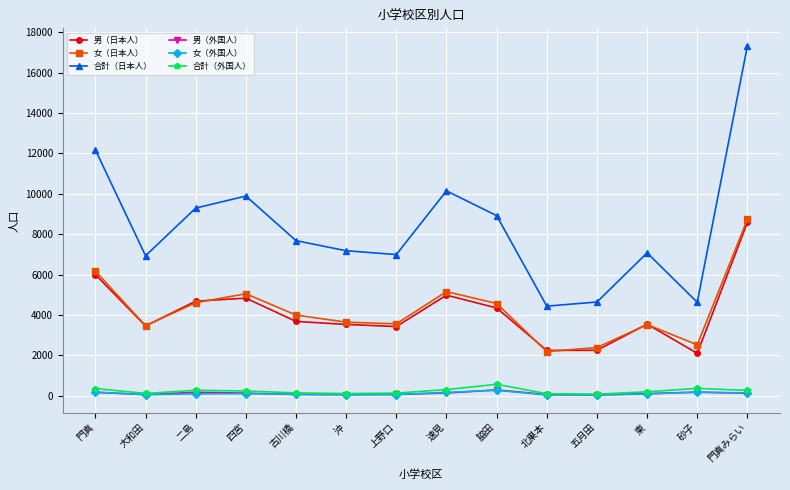

What is the sum of all 合計（外国人） values?

3295